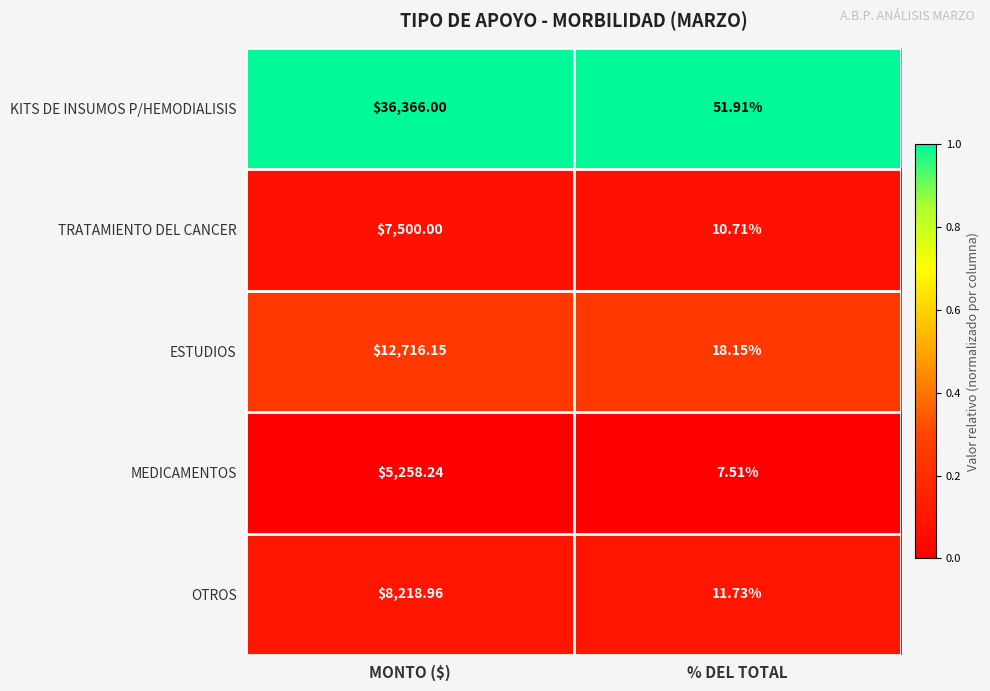

What is the total value across all series at MONTO ($)?

70059.4